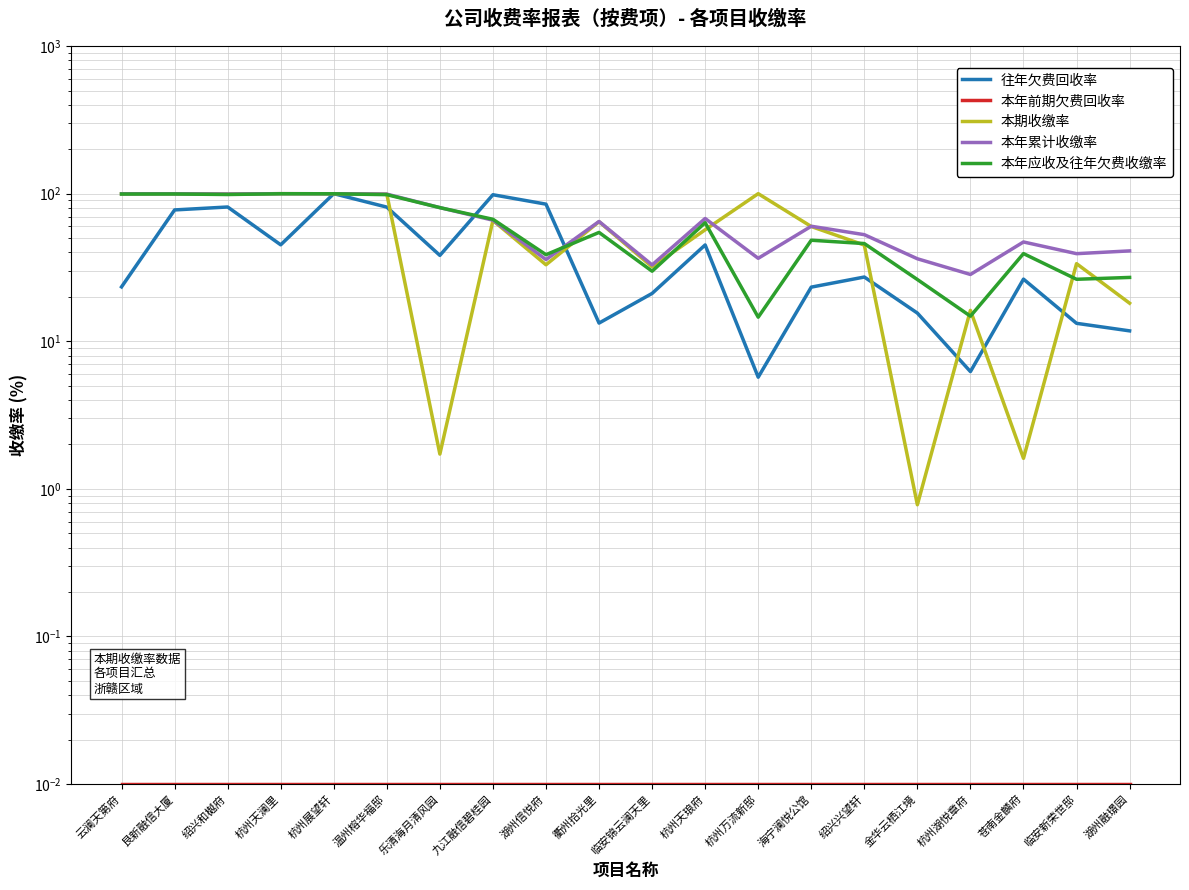

Reading left to right, list all the values displayed in this chart.

往年欠费回收率: 23.4	77.6	81.2	45.0	100.0	81.1	38.2	98.4	84.9	13.3	21.1	44.9	5.7	23.3	27.2	15.5	6.2	26.4	13.2	11.8
本年前期欠费回收率: 0.0	0.0	0.0	0.0	0.0	0.0	0.0	0.0	0.0	0.0	0.0	0.0	0.0	0.0	0.0	0.0	0.0	0.0	0.0	0.0
本期收缴率: 99.8	99.8	99.4	100.0	99.8	99.3	1.7	65.8	33.0	64.6	31.9	56.9	100.0	59.9	44.8	0.8	16.2	1.6	33.6	18.1
本年累计收缴率: 99.8	99.8	99.4	100.0	99.8	99.3	80.5	66.1	35.8	64.8	32.9	67.9	36.5	60.2	52.7	36.2	28.4	47.1	39.2	41.0
本年应收及往年欠费收缴率: 99.4	99.5	98.7	99.9	99.8	98.5	80.4	67.0	38.6	54.6	29.8	63.6	14.6	48.4	45.9	26.2	14.8	39.3	26.3	27.1